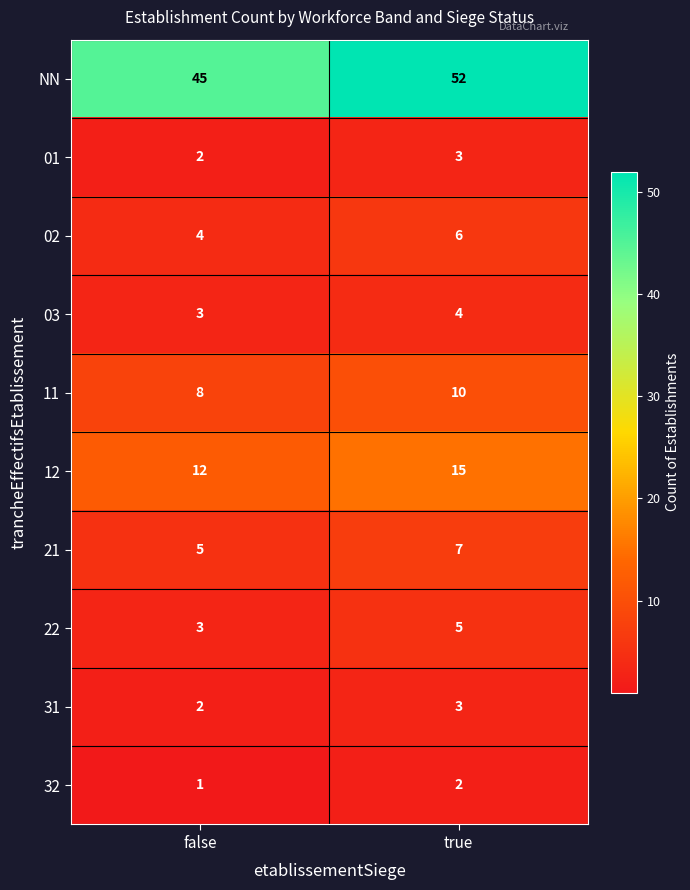

True or false: NN has a value of 68 at false.

False